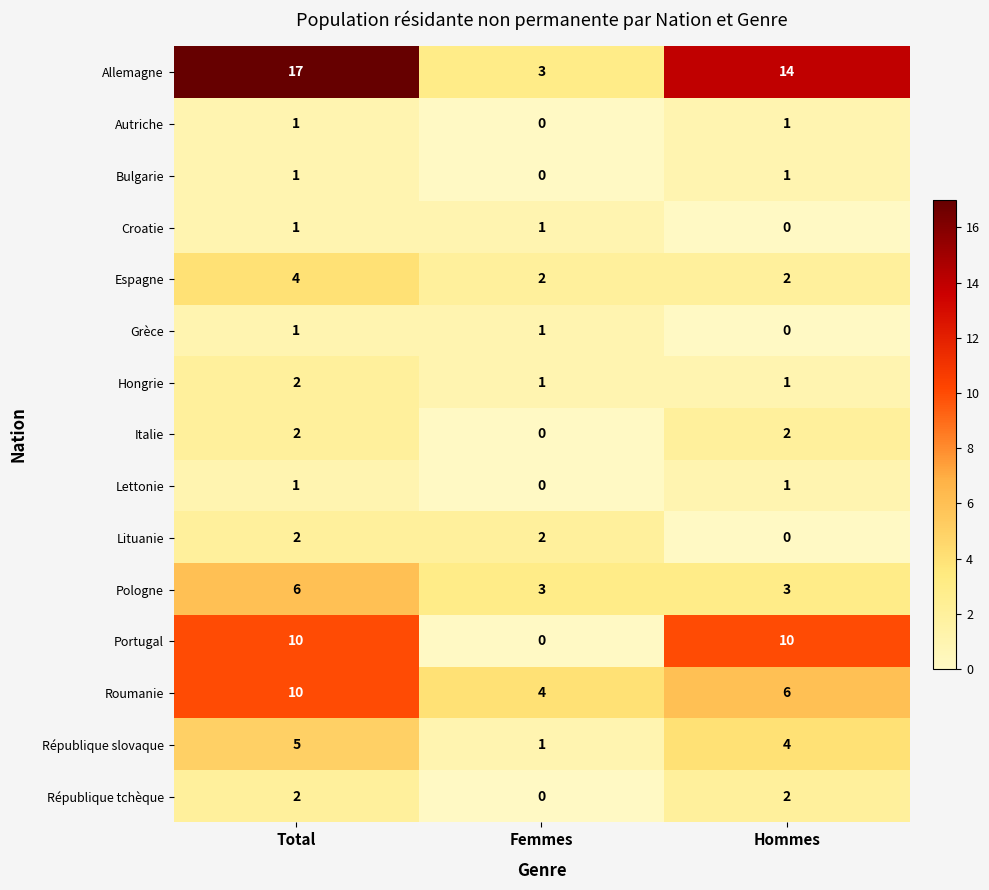

List the labels in order of Allemagne value, largest first.

Total, Hommes, Femmes